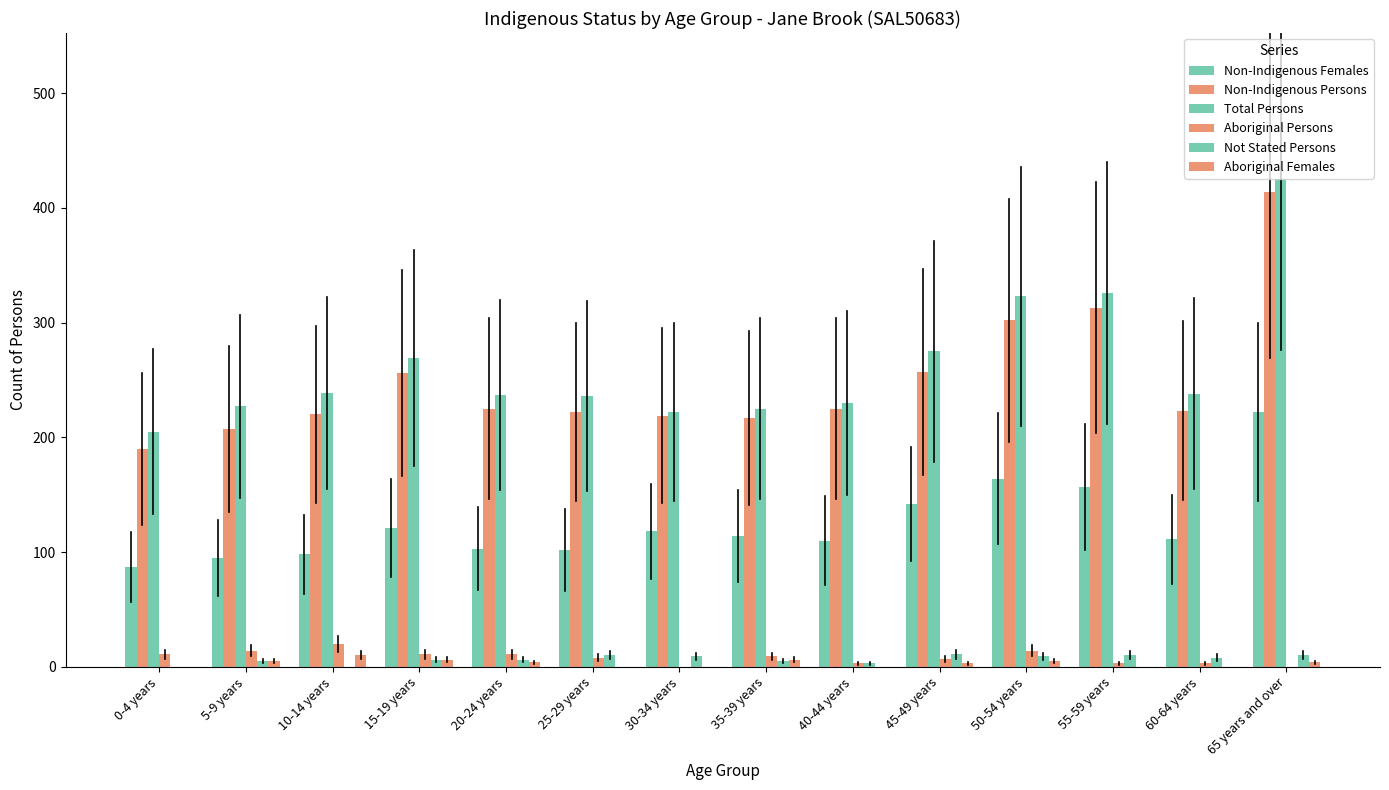

Are the bars horizontal?

No